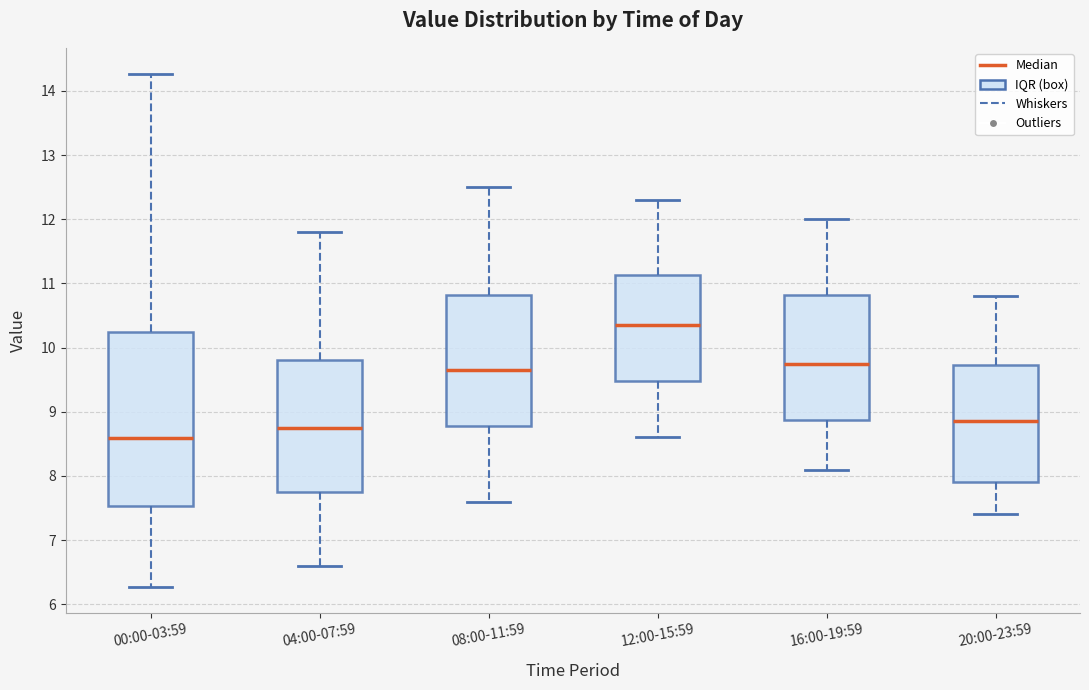

Comparing the boxes themselves (not the whiskers), which one is the tallest?

00:00-03:59